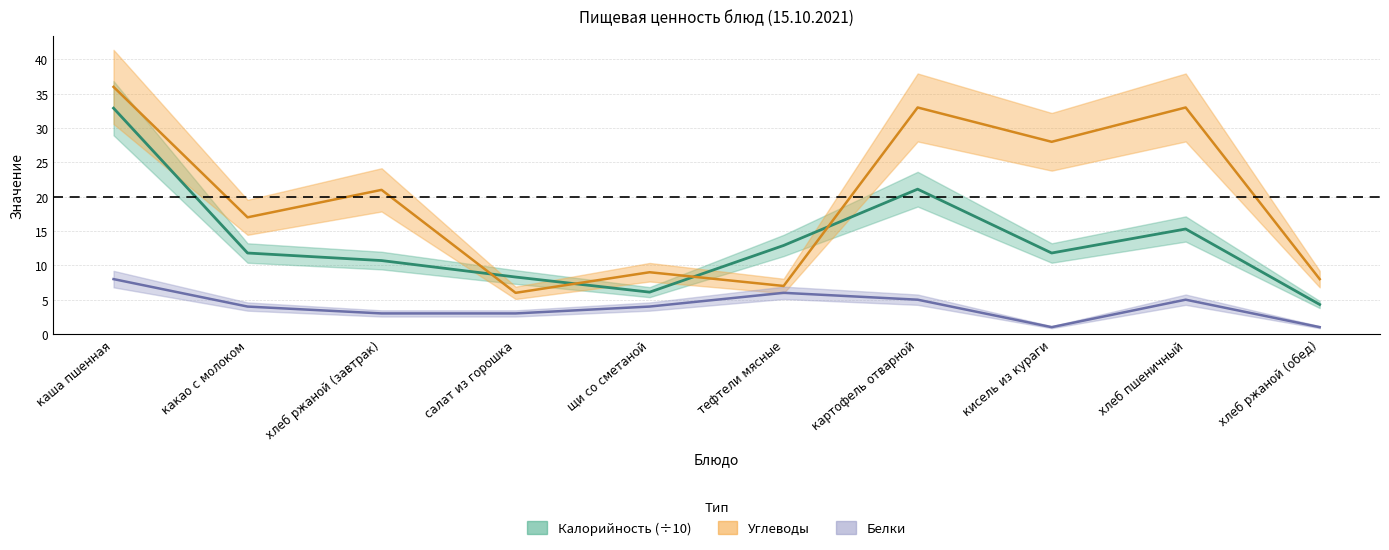

What are all the series names shown in the legend?

Калорийность, Белки, Углеводы